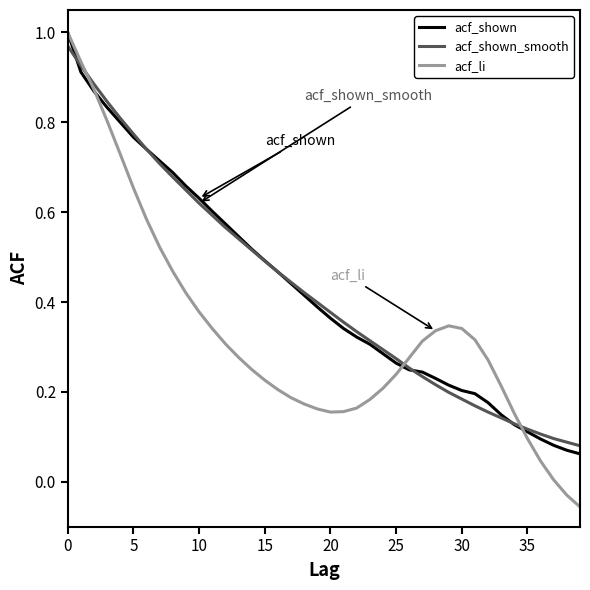

Which series has the largest range (max minus min)?

acf_li